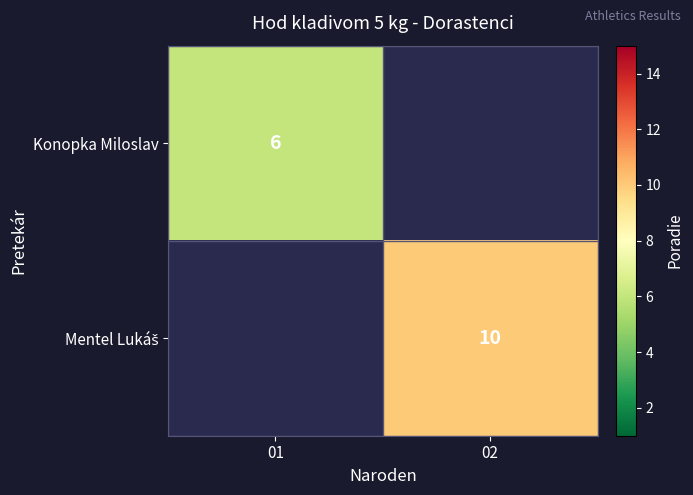

Is it true that Konopka Miloslav equals 10 at 01?

False